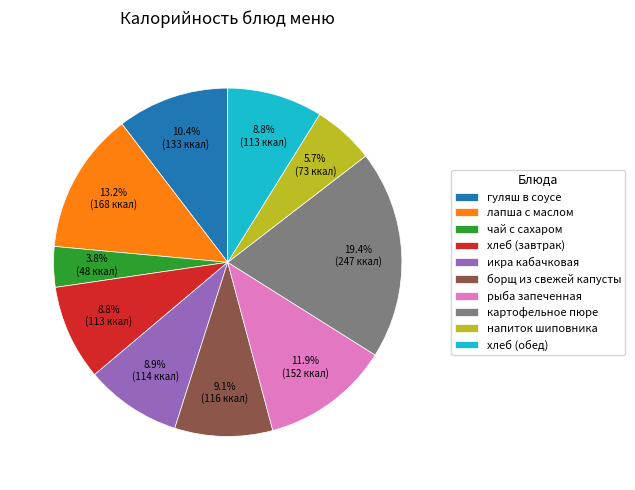

To the nearest percent, what portion does картофельное пюре represent?

19%